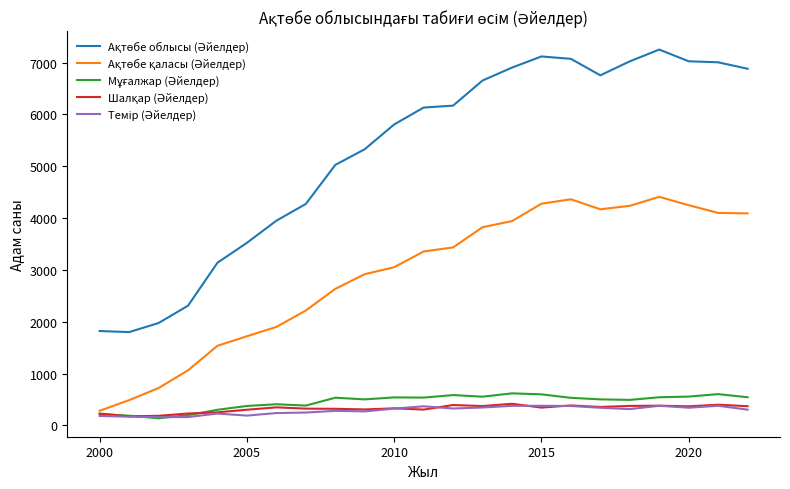

What is the maximum value shown in the chart?

7251